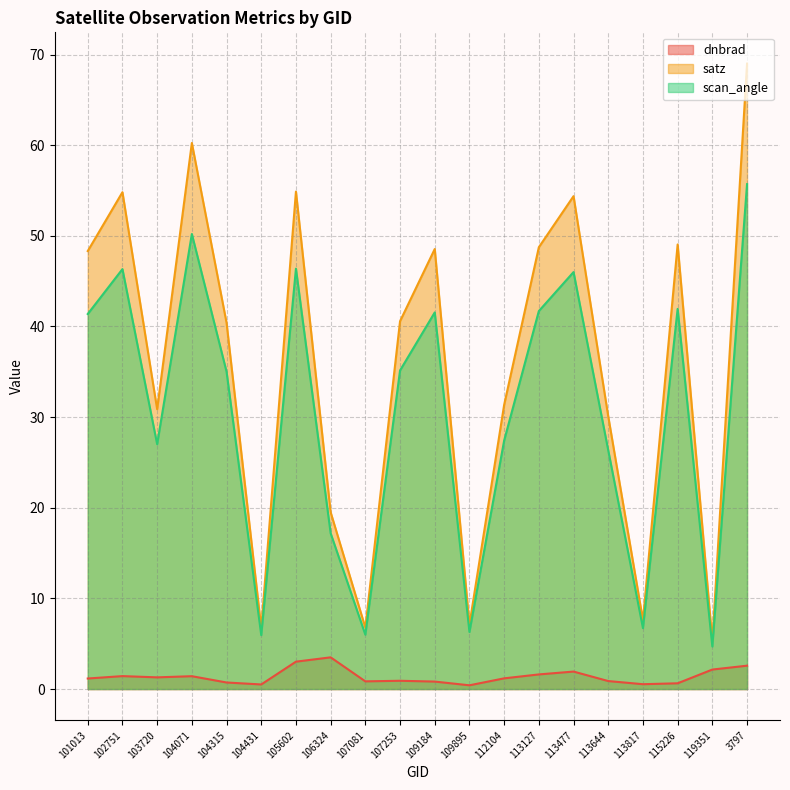

What is the difference between the second highest and minimum values in the scan_angle series?

45.5